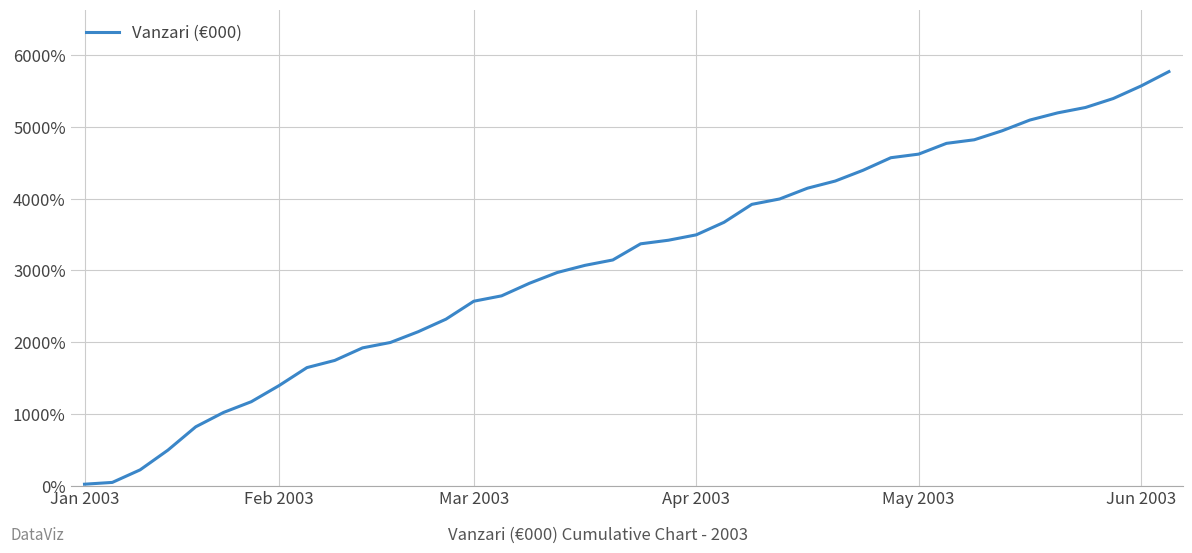

What is the difference between the maximum and minimum values?

5750